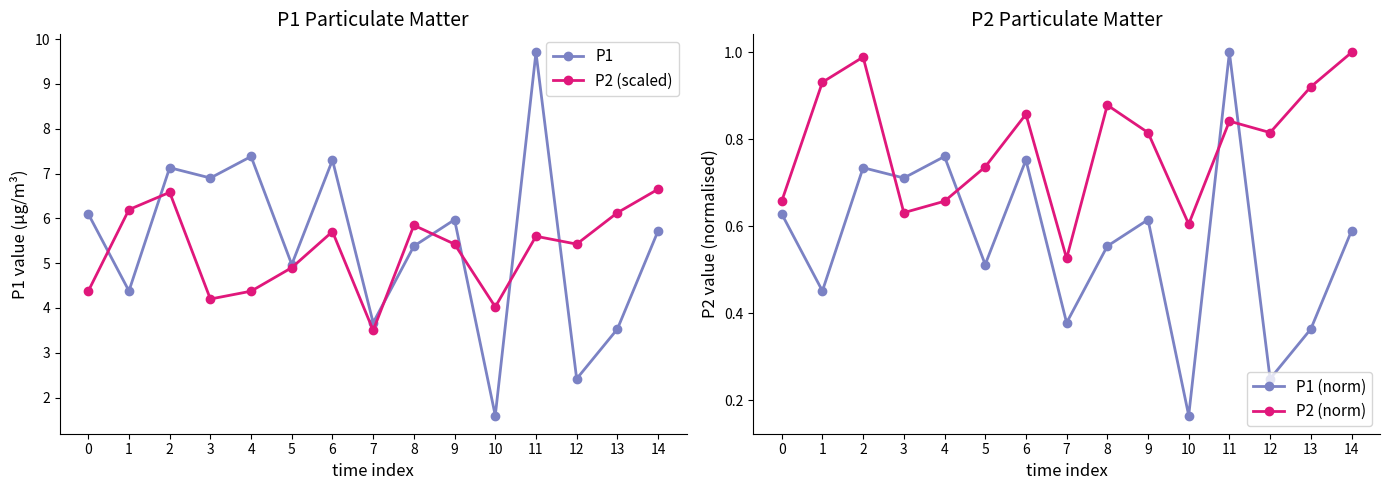

The P2 (scaled) series shows 7.4 at 4. True or false?

False